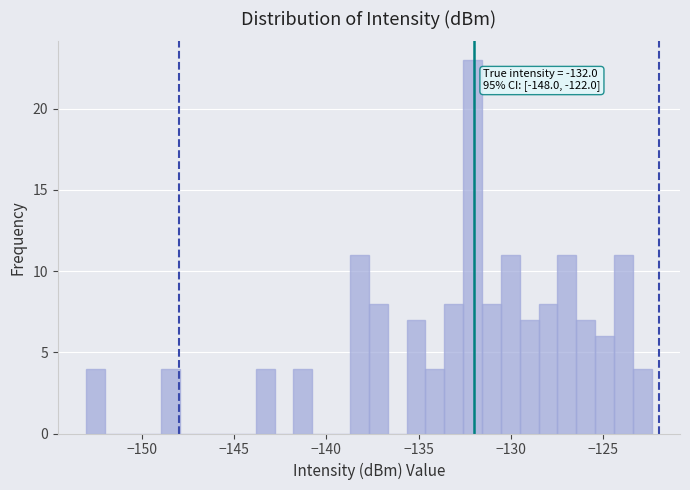

Around what value on the x-axis is the tallest bar? Give the approximate position of its centre, as read against the axis.

-132.0